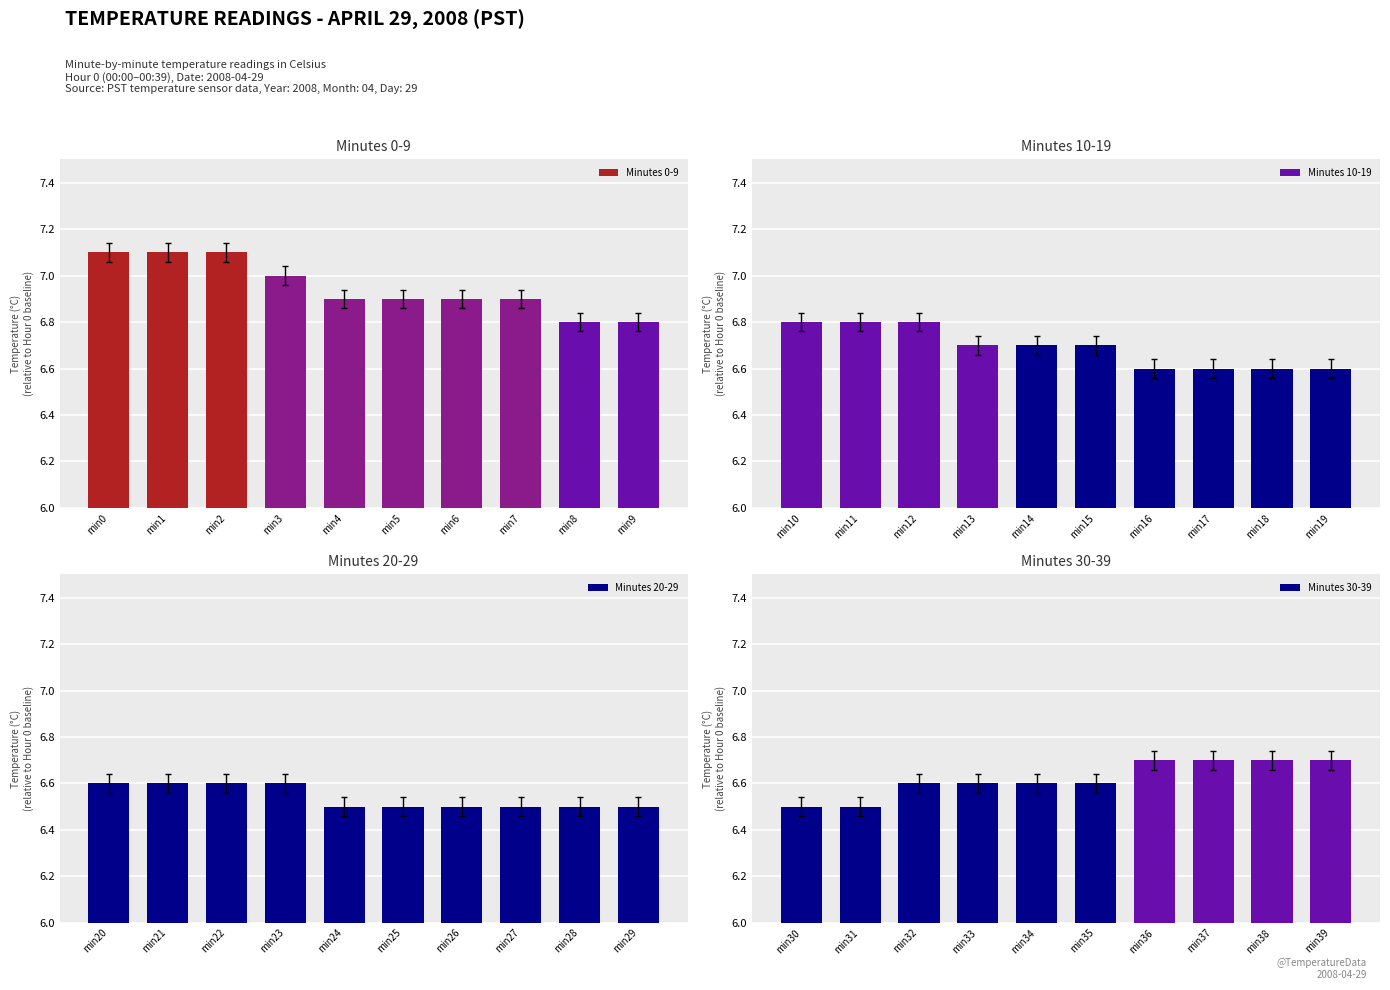

Which series has the largest range (max minus min)?

Minutes 0-9